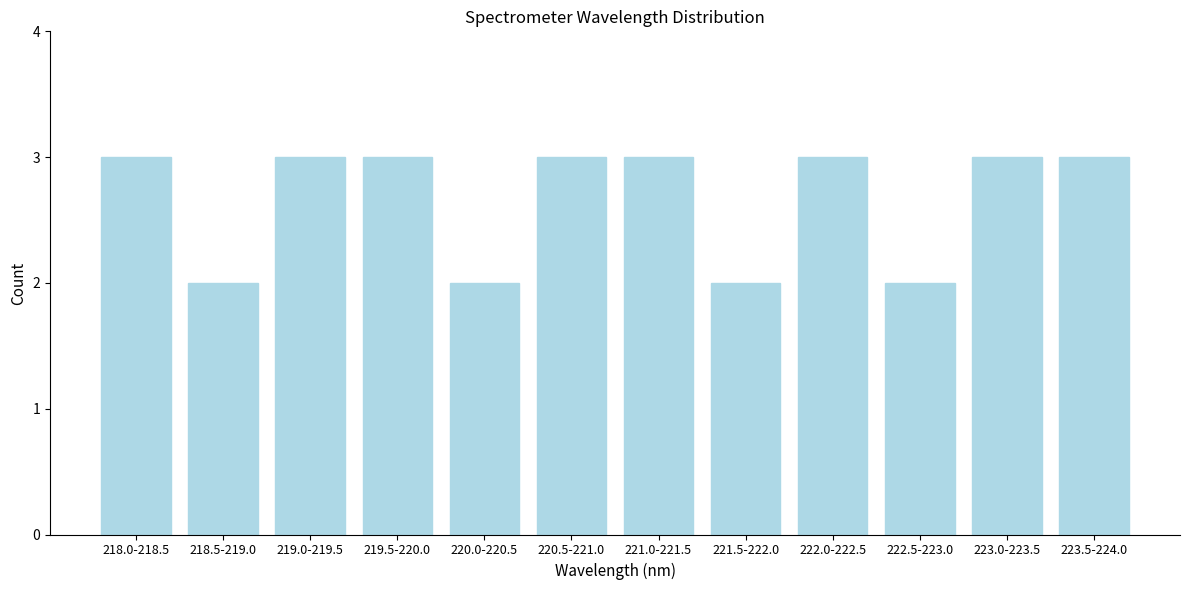

Reading left to right, what are all the values shown in this chart?

218.0-218.5=3	218.5-219.0=2	219.0-219.5=3	219.5-220.0=3	220.0-220.5=2	220.5-221.0=3	221.0-221.5=3	221.5-222.0=2	222.0-222.5=3	222.5-223.0=2	223.0-223.5=3	223.5-224.0=3